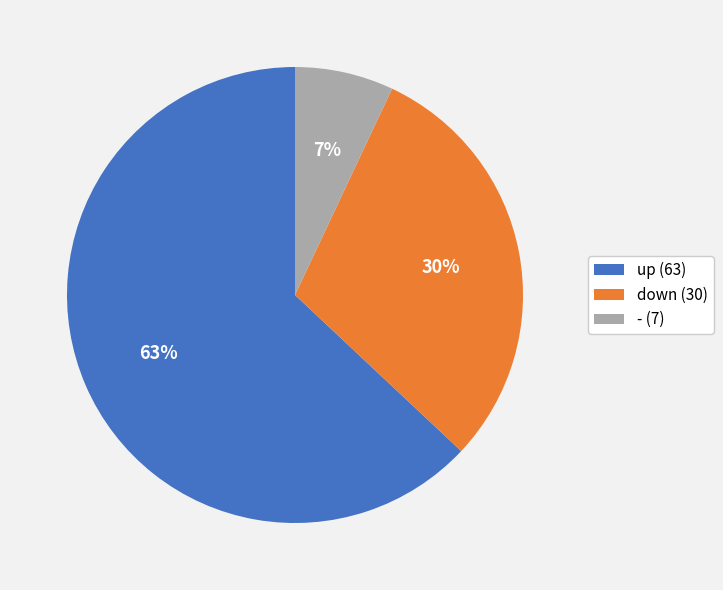

How many segments does this pie chart have?

3